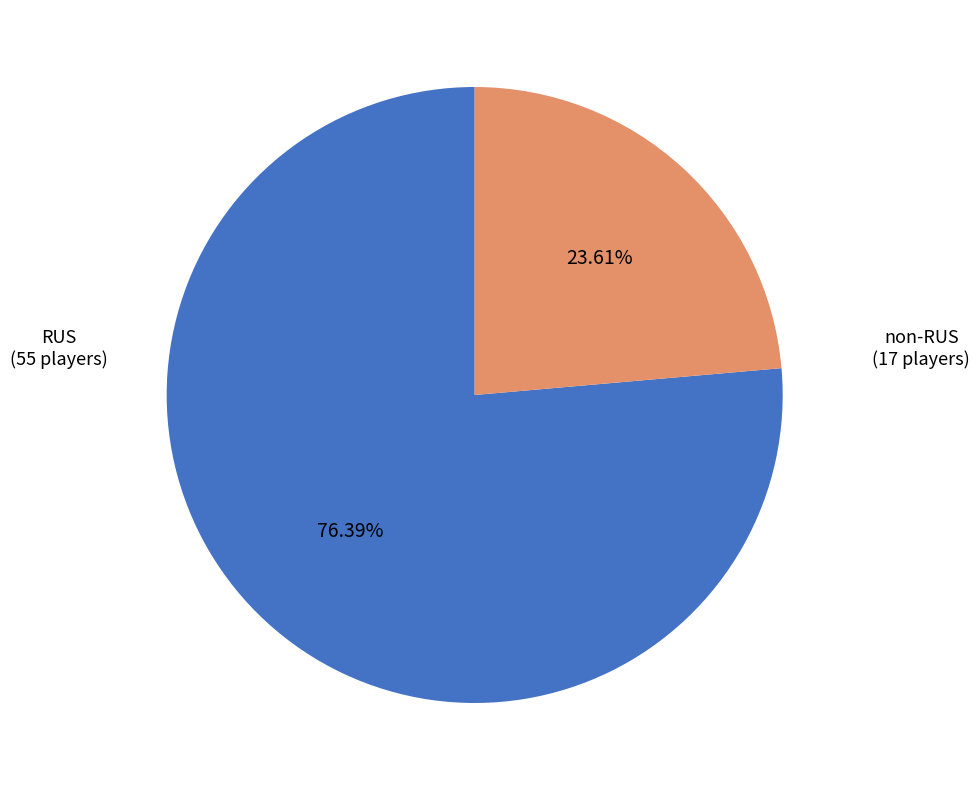

Is there a majority slice in this chart?

Yes